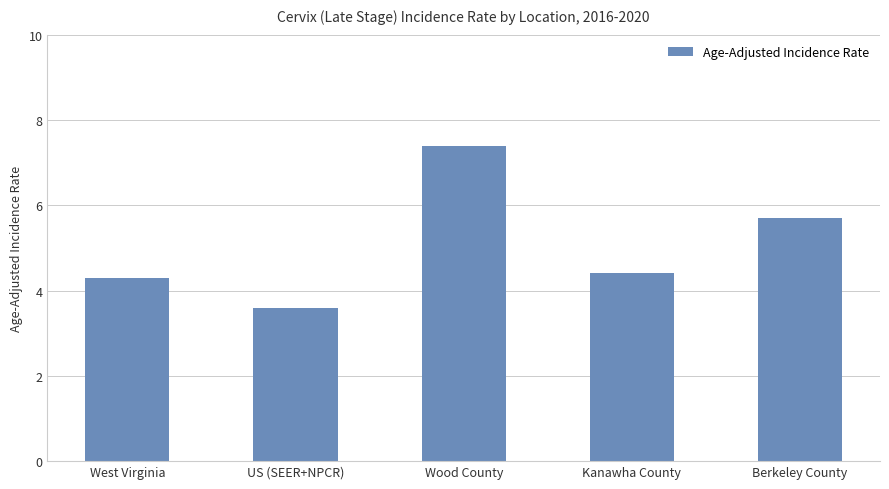

What is the sum of the values at US (SEER+NPCR) and Berkeley County?

9.3